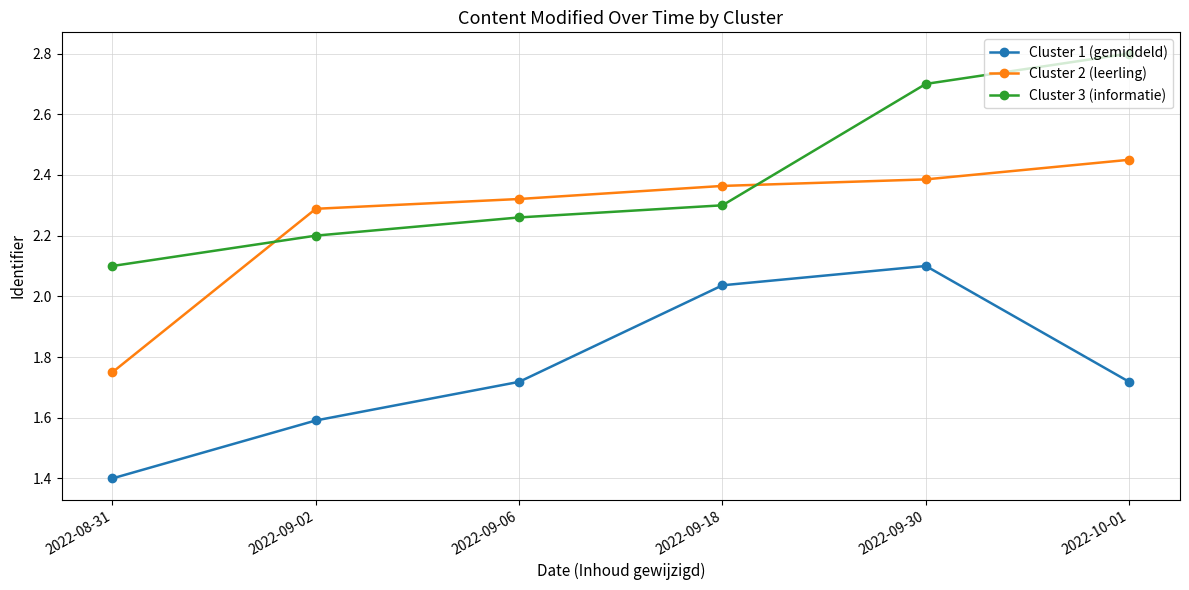

At which category does the chart reach its minimum across all series?

2022-08-31